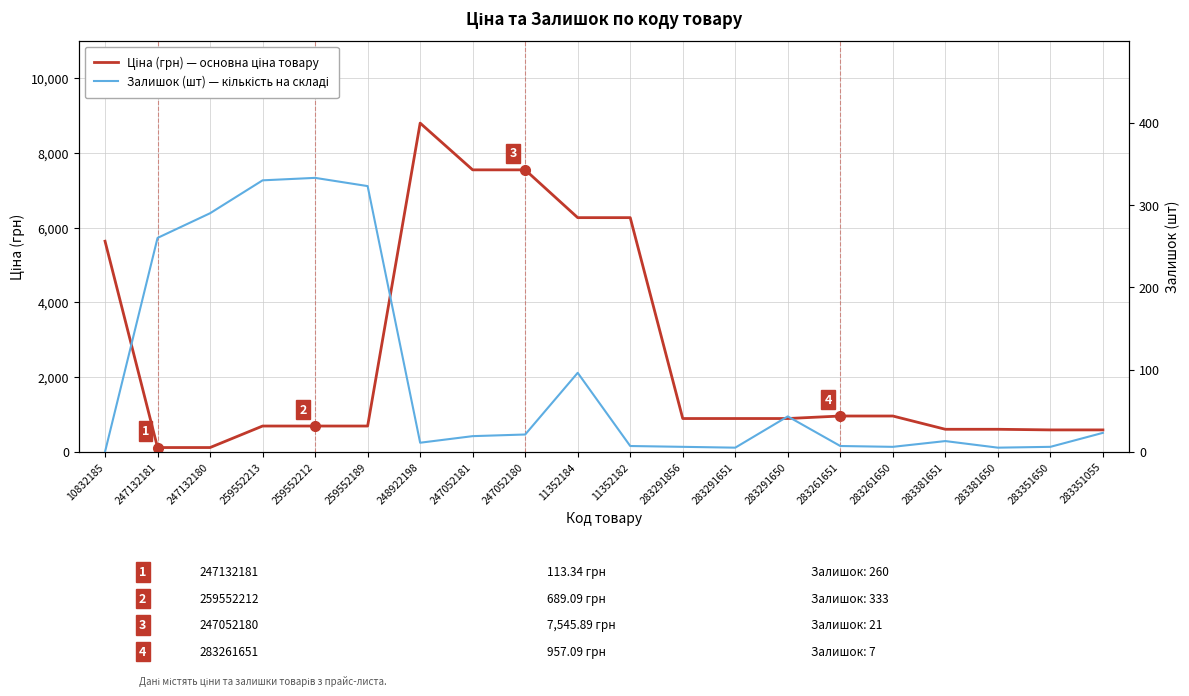

Reading left to right, list all the values displayed in this chart.

Ціна (грн) — основна ціна товару: 10832185=5636.0	247132181=113.3	247132180=113.3	259552213=689.1	259552212=689.1	259552189=689.1	248922198=8797.6	247052181=7545.9	247052180=7545.9	11352184=6266.7	11352182=6266.7	283291856=889.9	283291651=889.9	283291650=889.9	283261651=957.1	283261650=957.1	283381651=602.1	283381650=602.1	283351650=585.3	283351055=585.3
Залишок (шт) — кількість на складі: 10832185=0.0	247132181=260.0	247132180=290.0	259552213=330.0	259552212=333.0	259552189=323.0	248922198=11.0	247052181=19.0	247052180=21.0	11352184=96.0	11352182=7.0	283291856=6.0	283291651=5.0	283291650=43.0	283261651=7.0	283261650=6.0	283381651=13.0	283381650=5.0	283351650=6.0	283351055=23.0